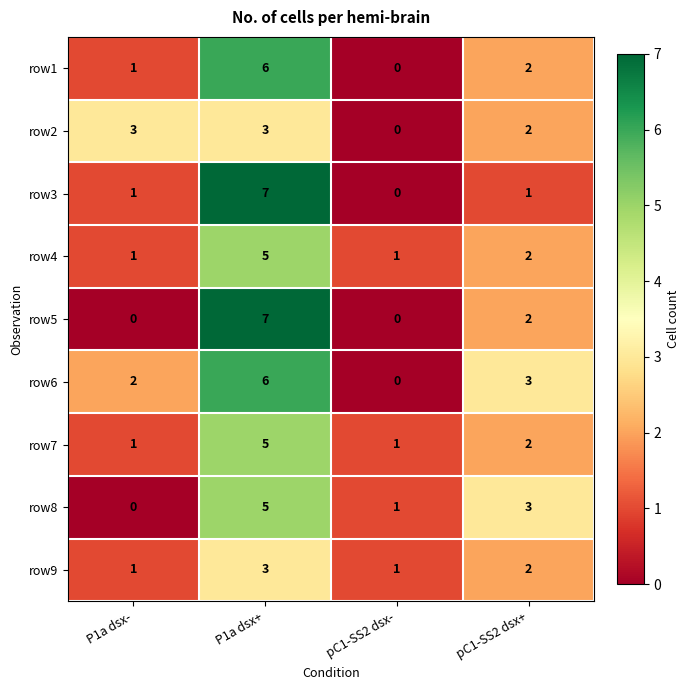

Between P1a dsx- and pC1-SS2 dsx-, which series saw the biggest shift?

row2